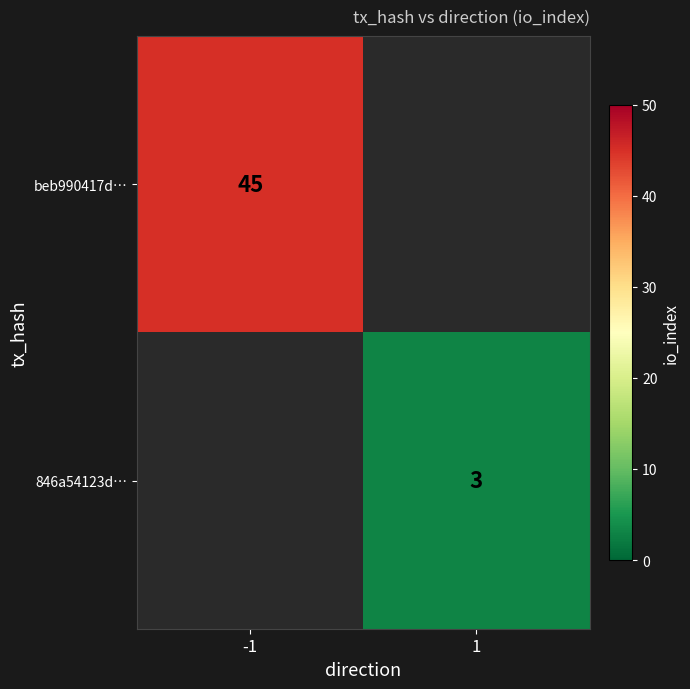

Is it true that beb990417d… equals 73 at -1?

False